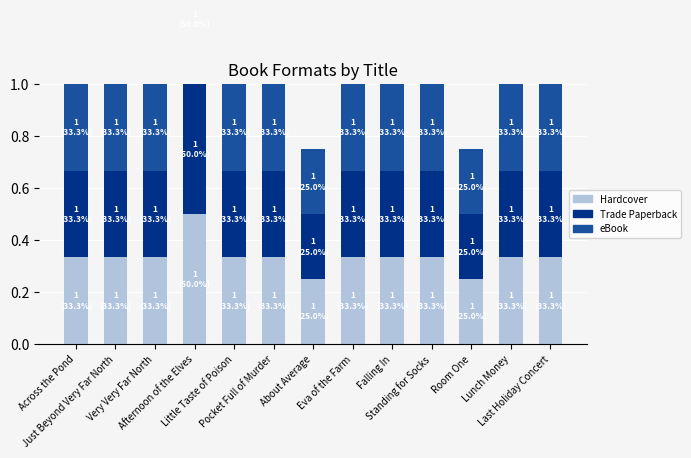

Rank the series at Room One from highest to lowest value.

Hardcover, eBook, Trade Paperback